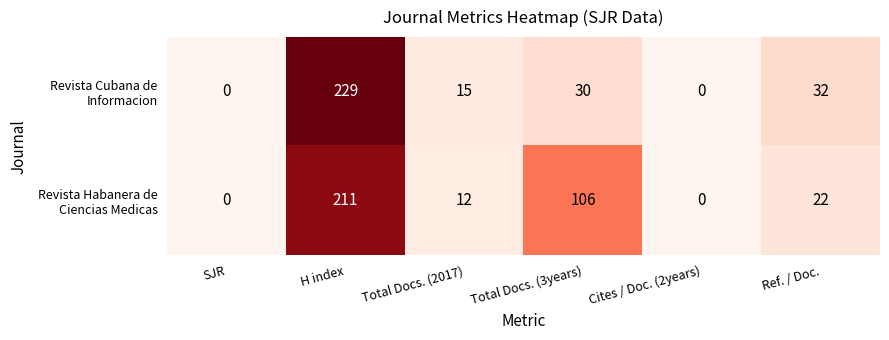

Count the number of categories in the chart.

6